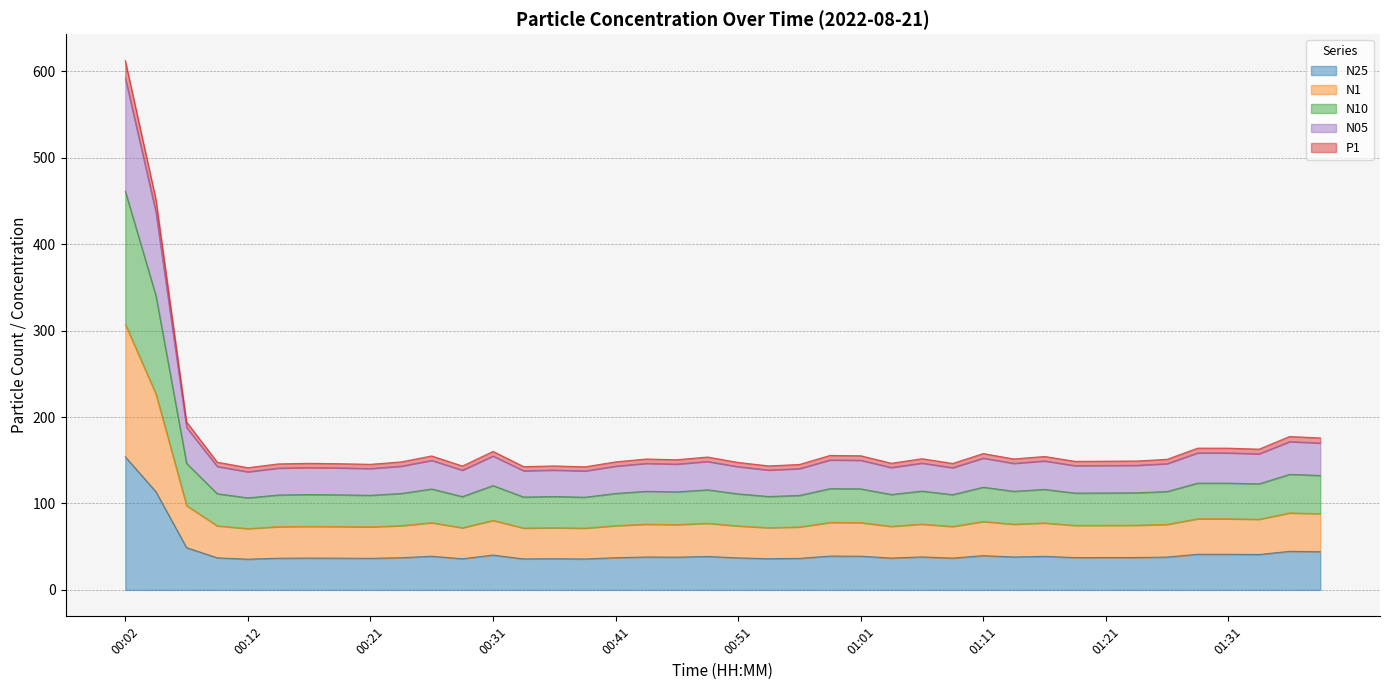

What is the maximum value shown in the chart?

612.4